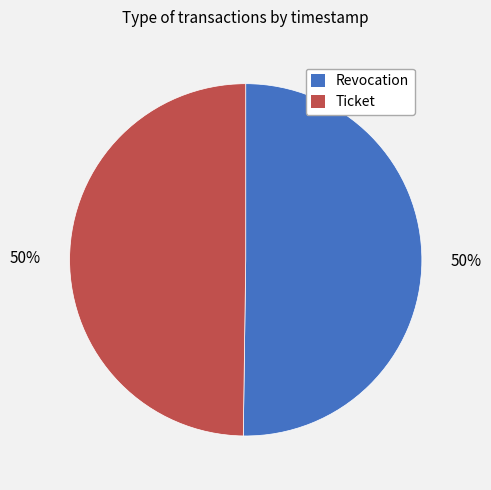

What is the ratio of the value at Revocation to the value at Ticket?

1.0